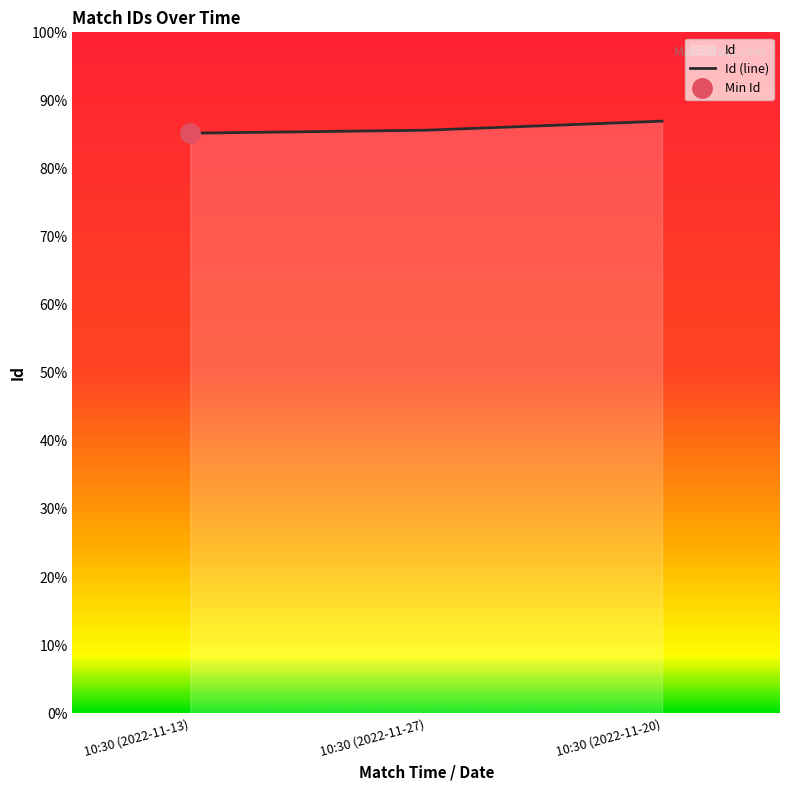

Is it true that the value at 10:30 (2022-11-13) is 7039?

True